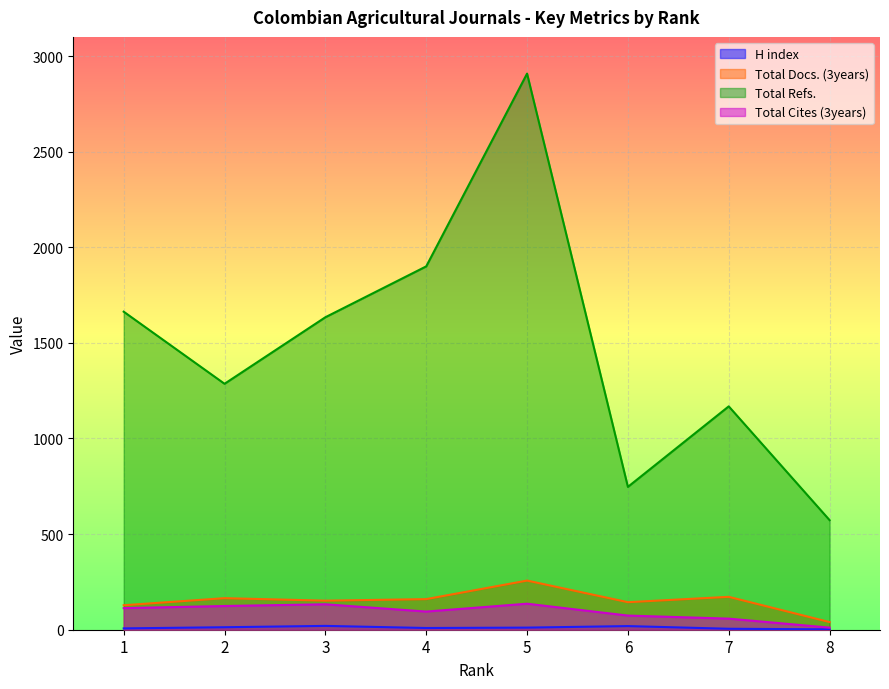

Which has a higher value, 6 or 3?

3